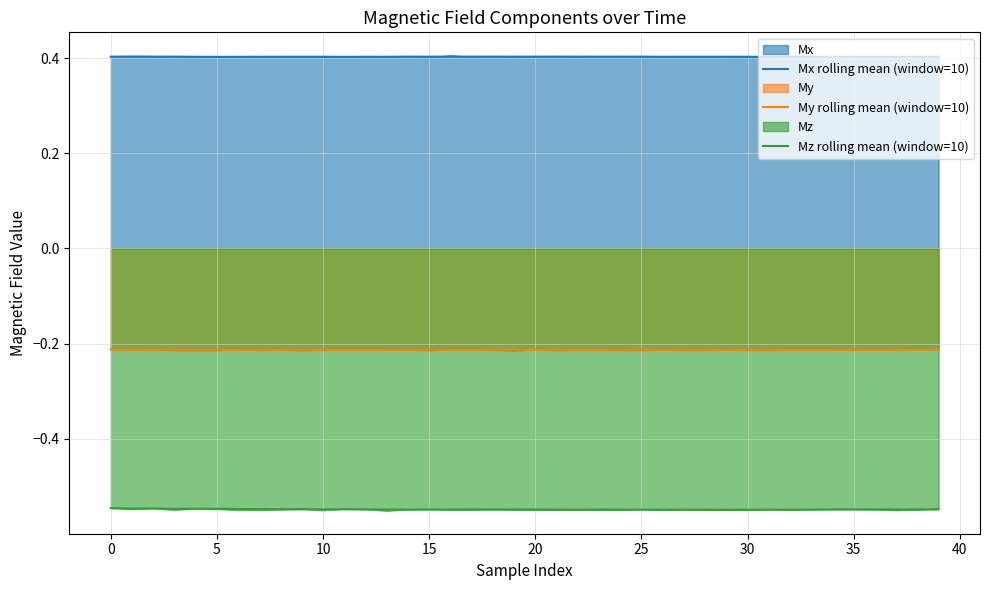

True or false: Mz rolling mean (window=10) has more than 2 interior local peaks.

True